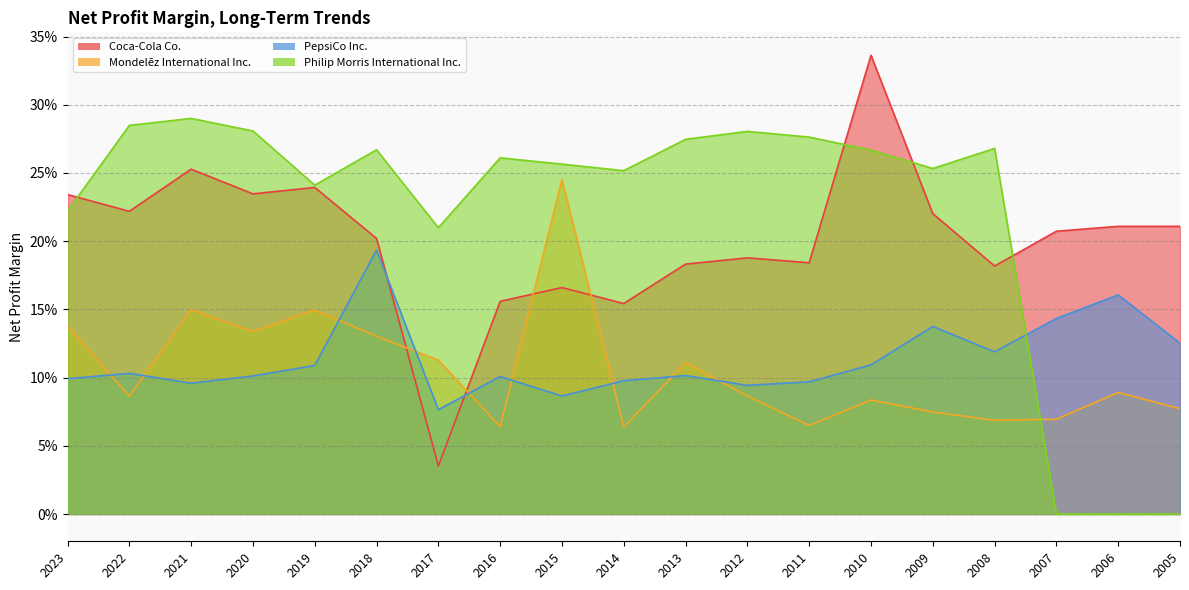

List the series in order of their peak value, lowest first.

PepsiCo Inc., Mondelēz International Inc., Philip Morris International Inc., Coca-Cola Co.